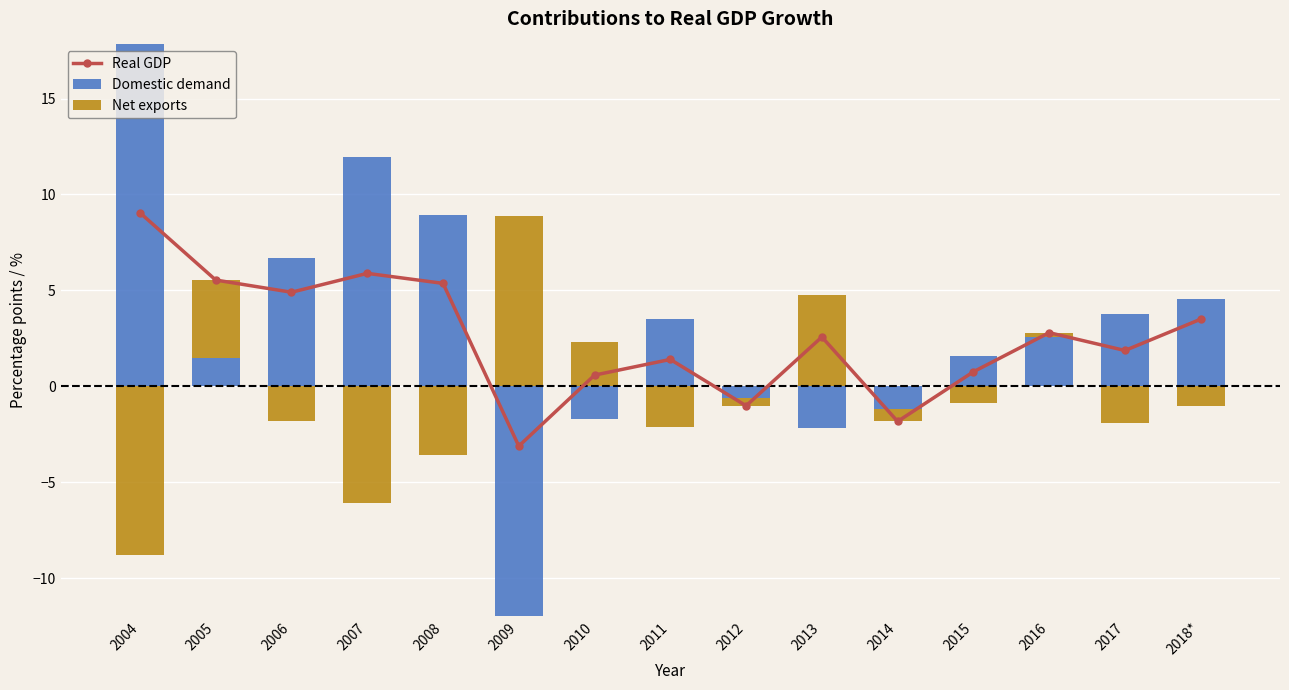

Which series has the largest total across all categories?

Domestic demand